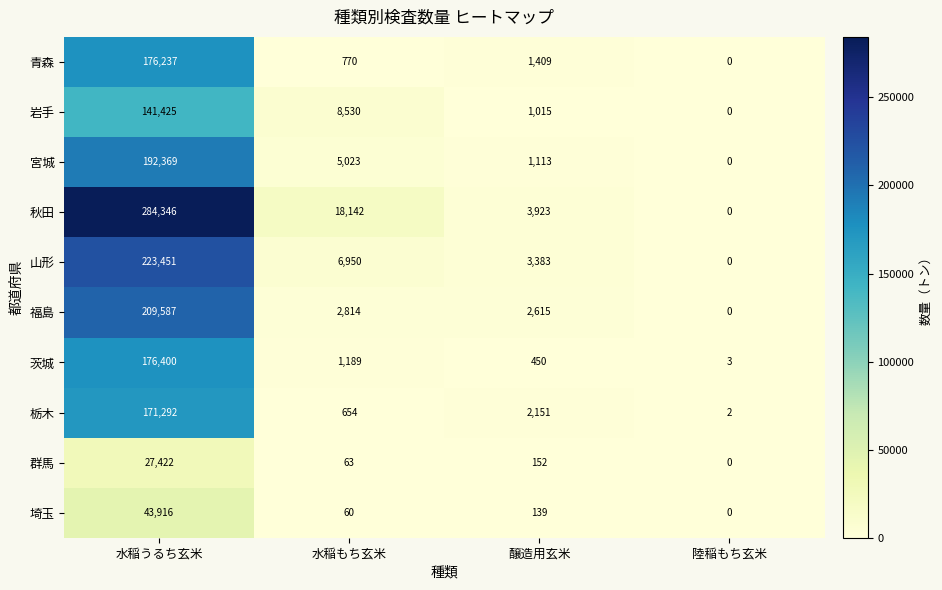

Which category has the lowest value across all series?

陸稲もち玄米